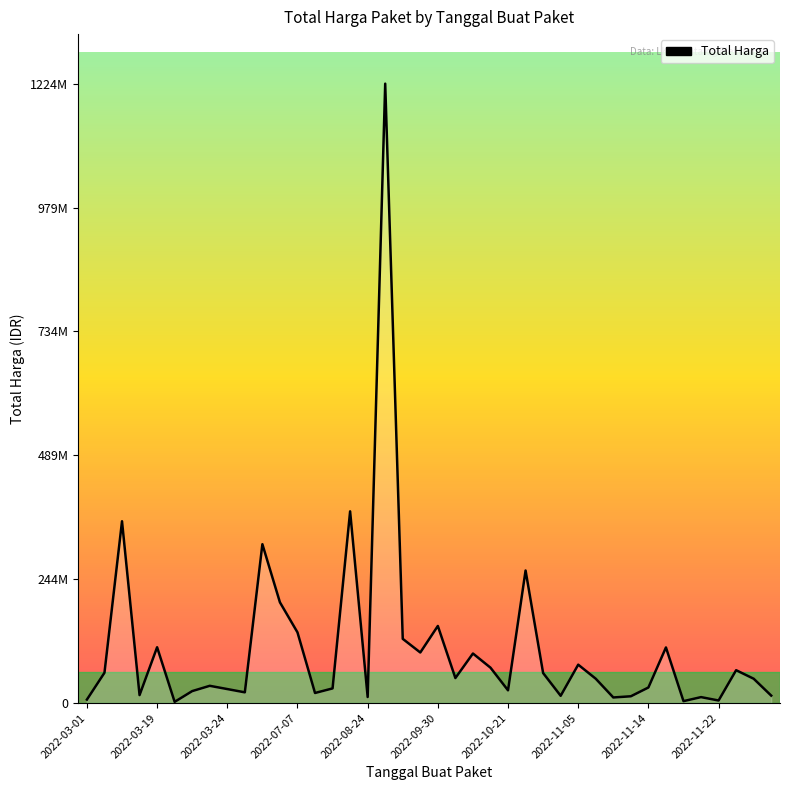

Does the chart have visible grid lines?

No